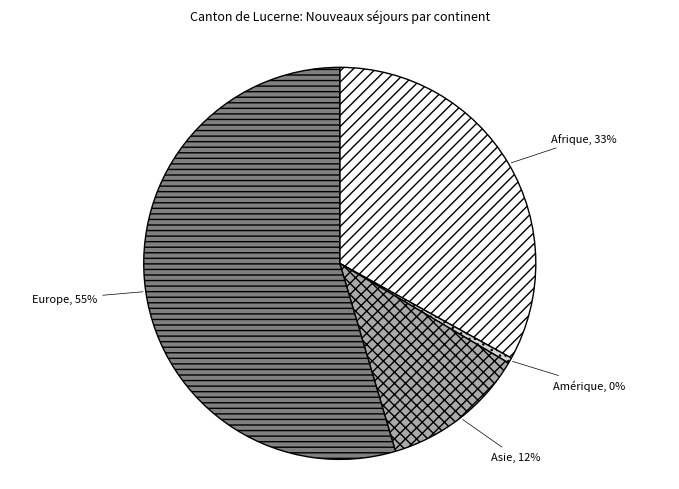

Rank the categories by value from lowest to highest.

Amérique, 0%, Asie, 12%, Afrique, 33%, Europe, 55%